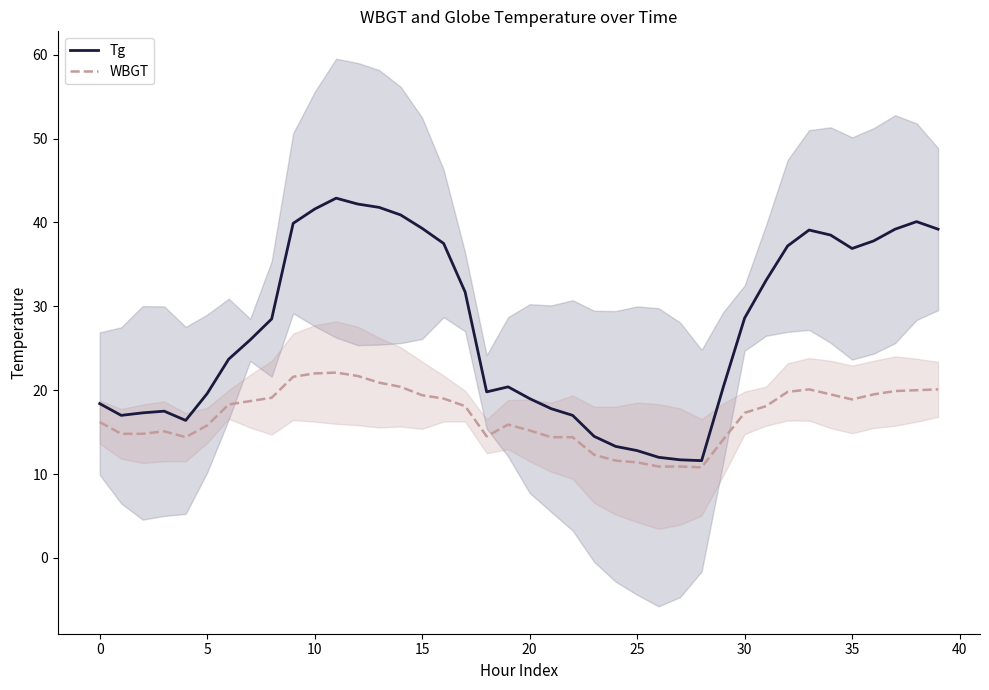

How many categories are shown in the chart?

40